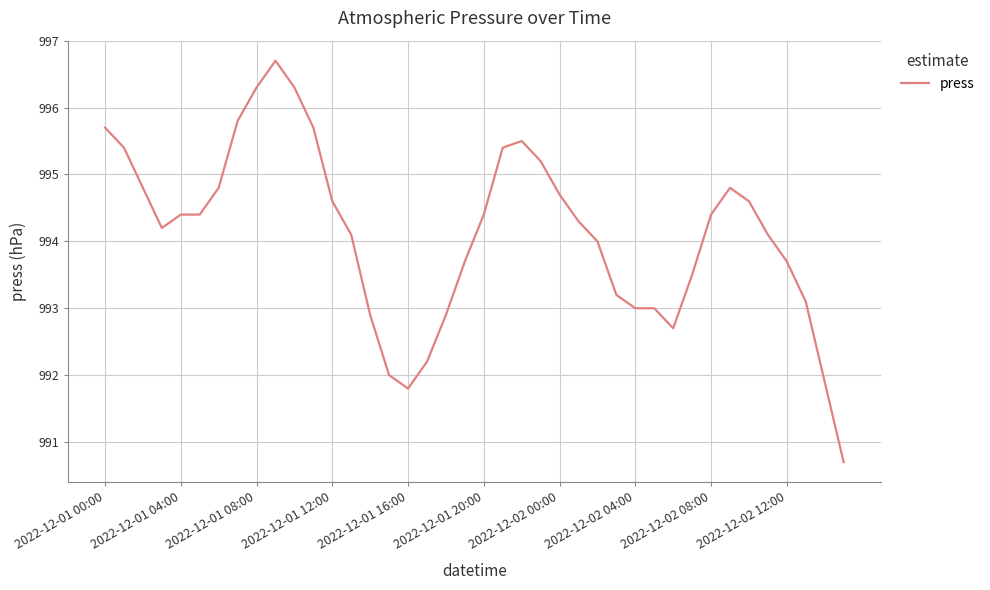

How many categories are shown in the chart?

40